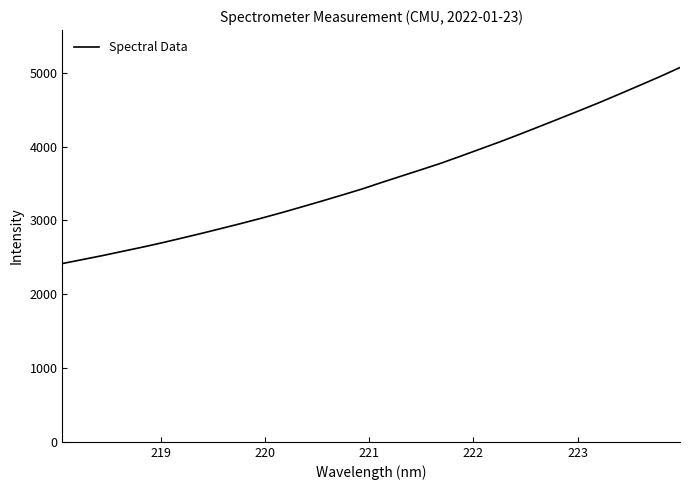

What is the minimum value shown in the chart?

2416.2